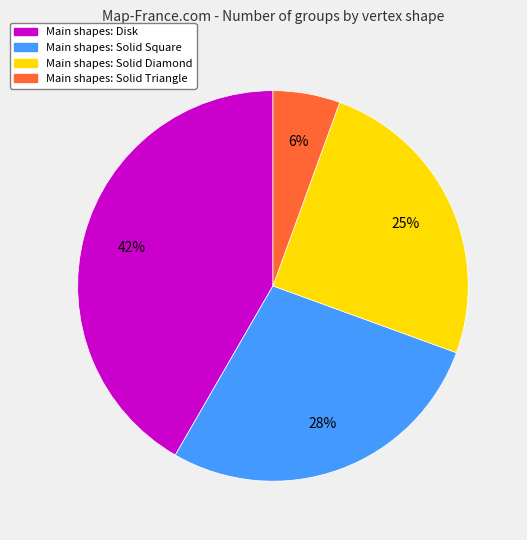

To the nearest percent, what is the difference between the largest and smallest slice percentages?

36%